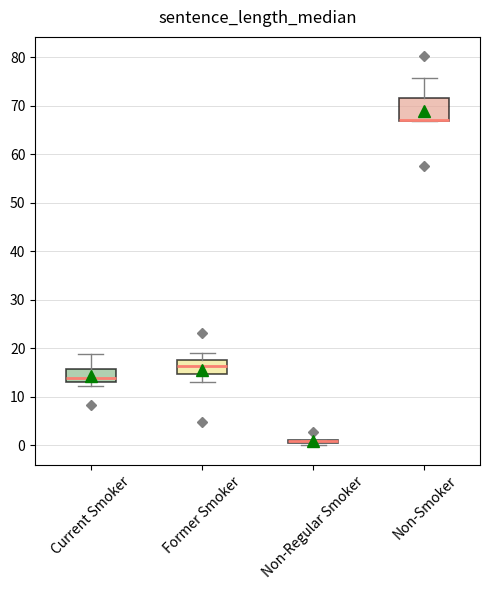

Comparing the boxes themselves (not the whiskers), which one is the tallest?

Non-Smoker